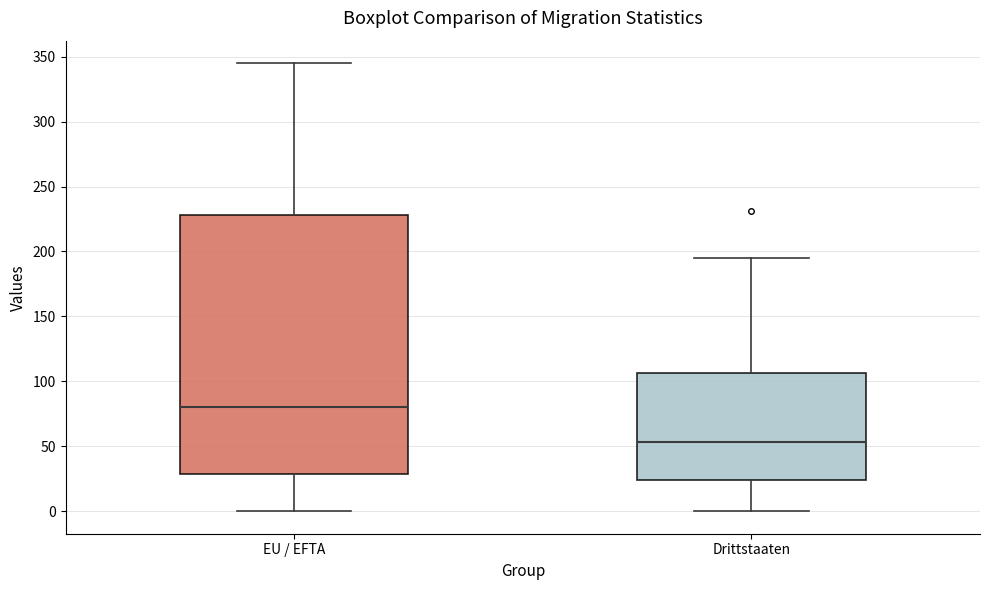

Reading left to right, transcribe this box plot: for each box, give where its median line is, the range the box spans, and where its two whiskers end, as read against the y-axis. The values are not printed on the chart, so give them approximately, as read against the axis.

EU / EFTA: median 80, box 30 to 230, whiskers 0 to 345
Drittstaaten: median 55, box 25 to 105, whiskers 0 to 195